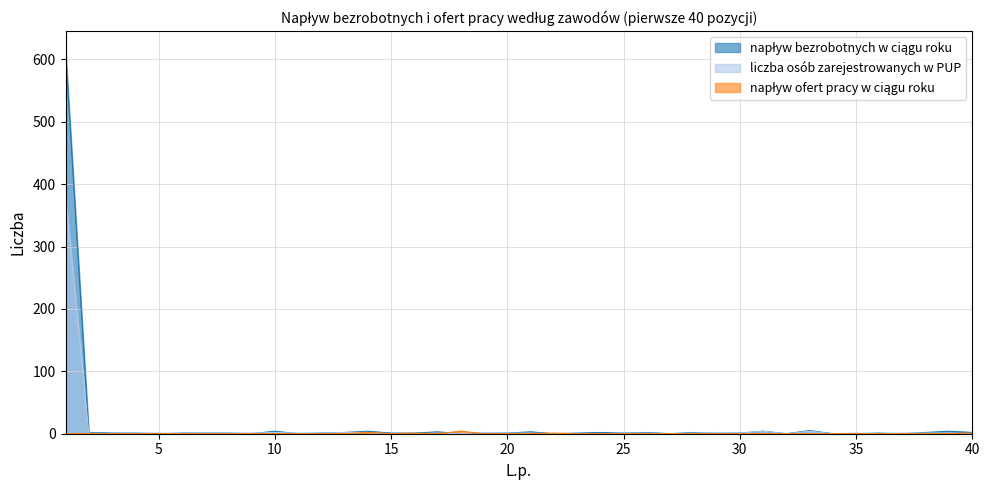

How many interior local peaks does the napływ ofert pracy w ciągu roku series have?

4